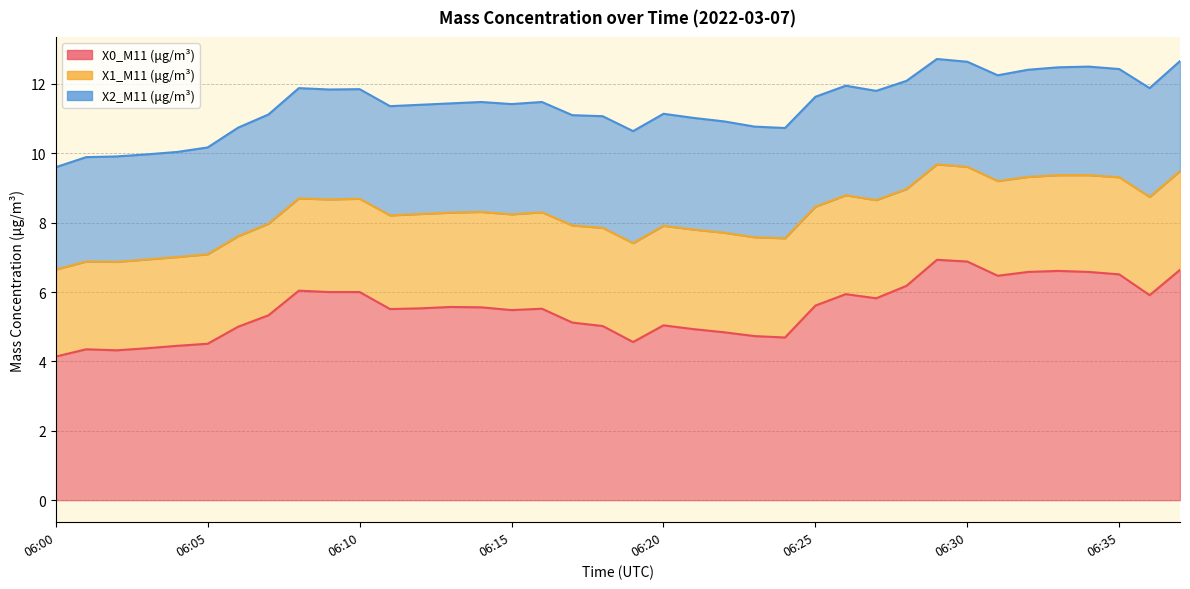

What is the sum of all X2_M11 (μg/m³) values?

119.0